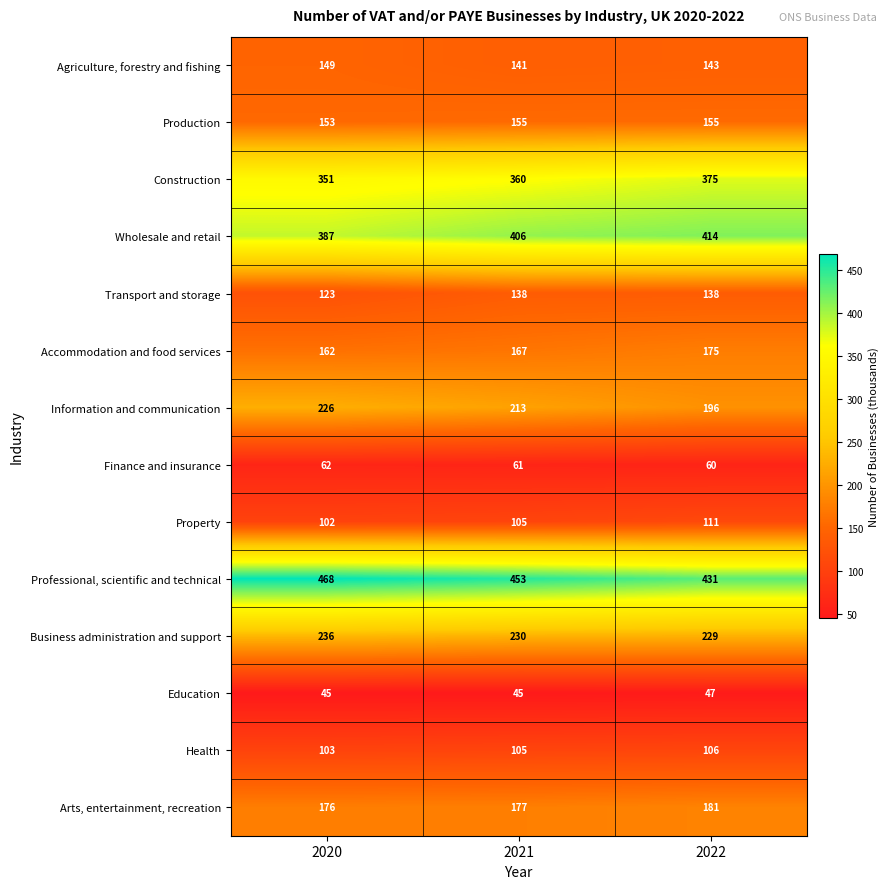

What is the greatest value displayed?

468